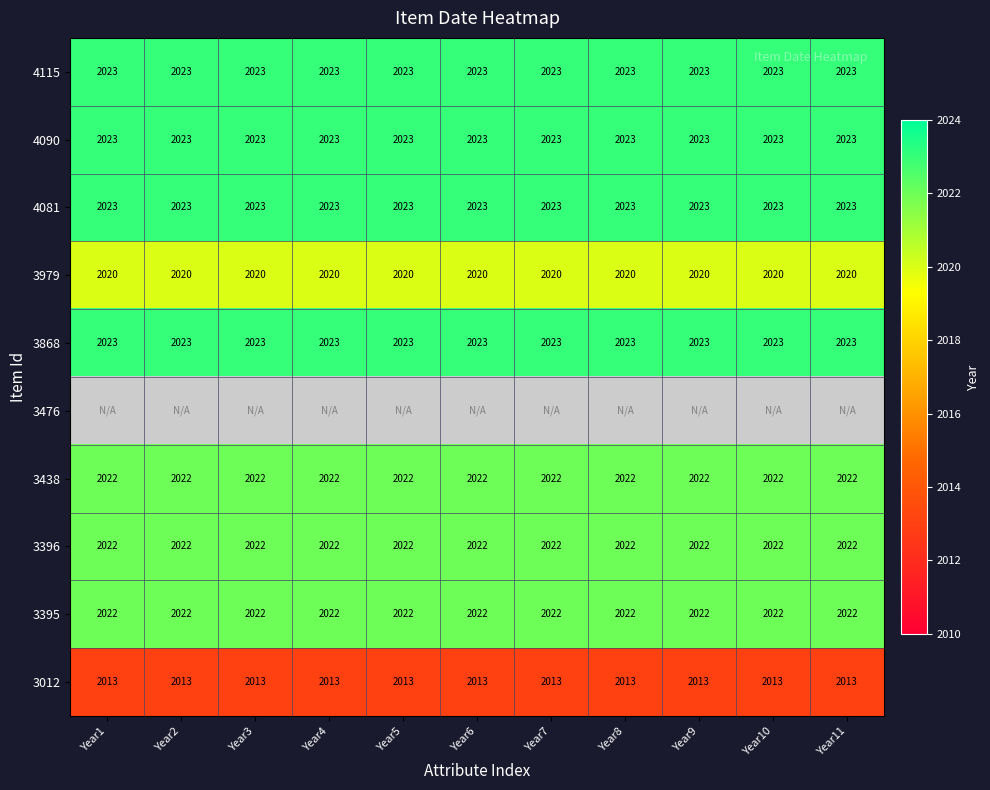

What is the average value of the 4081 series?

2023